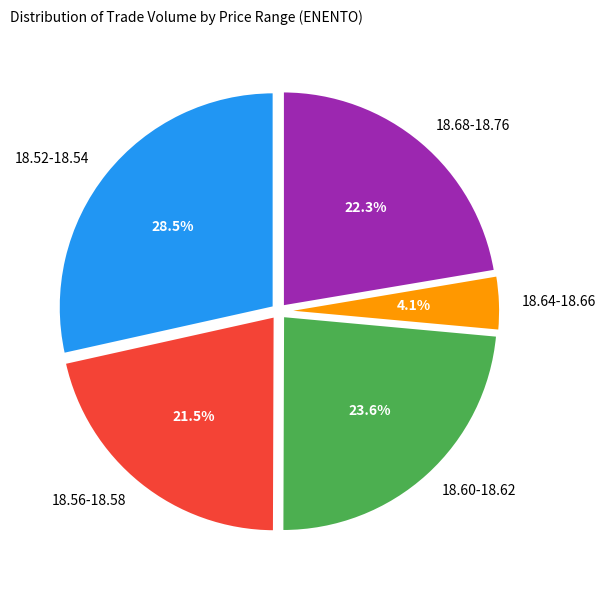

Which category has the smallest portion of the pie?

18.64-18.66